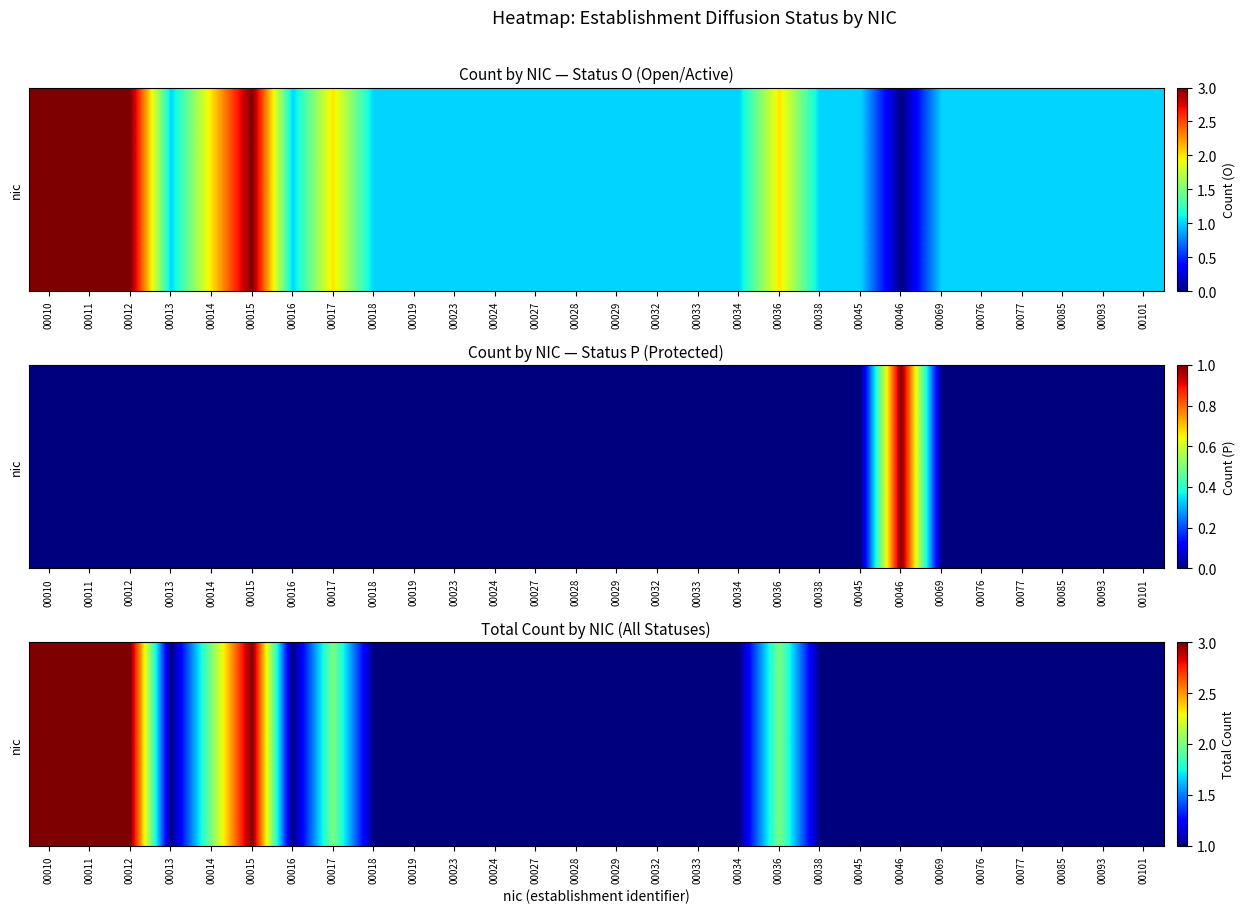

Reading right to left, what are all the values shown in this chart?

00101=1	00093=1	00085=1	00077=1	00076=1	00069=1	00046=1	00045=1	00038=1	00036=2	00034=1	00033=1	00032=1	00029=1	00028=1	00027=1	00024=1	00023=1	00019=1	00018=1	00017=2	00016=1	00015=3	00014=2	00013=1	00012=3	00011=3	00010=3